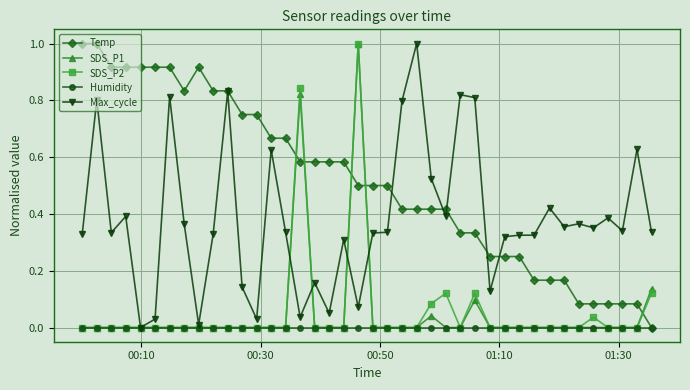

What is the greatest value displayed?

1.0